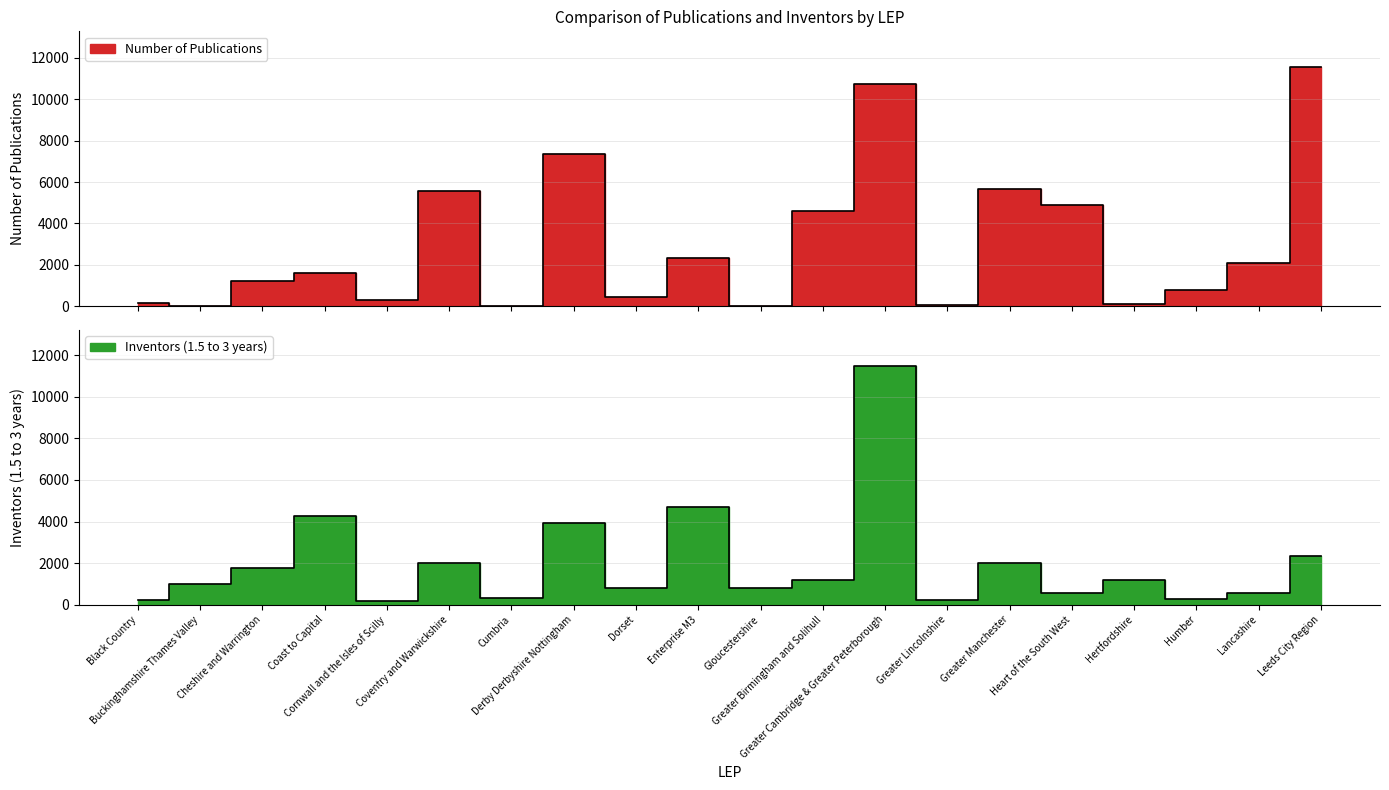

Reading left to right, what are all the values shown in this chart?

Number of Publications: Black Country=136	Buckinghamshire Thames Valley=28	Cheshire and Warrington=1208	Coast to Capital=1590	Cornwall and the Isles of Scilly=315	Coventry and Warwickshire=5577	Cumbria=33	Derby Derbyshire Nottingham=7369	Dorset=462	Enterprise M3=2344	Gloucestershire=29	Greater Birmingham and Solihull=4614	Greater Cambridge & Greater Peterborough=10763	Greater Lincolnshire=81	Greater Manchester=5645	Heart of the South West=4870	Hertfordshire=113	Humber=789	Lancashire=2077	Leeds City Region=11551
Inventors (1.5 to 3 years): Black Country=250	Buckinghamshire Thames Valley=1014	Cheshire and Warrington=1753	Coast to Capital=4283	Cornwall and the Isles of Scilly=158	Coventry and Warwickshire=2002	Cumbria=339	Derby Derbyshire Nottingham=3934	Dorset=815	Enterprise M3=4714	Gloucestershire=816	Greater Birmingham and Solihull=1172	Greater Cambridge & Greater Peterborough=11502	Greater Lincolnshire=220	Greater Manchester=2001	Heart of the South West=580	Hertfordshire=1179	Humber=252	Lancashire=569	Leeds City Region=2324